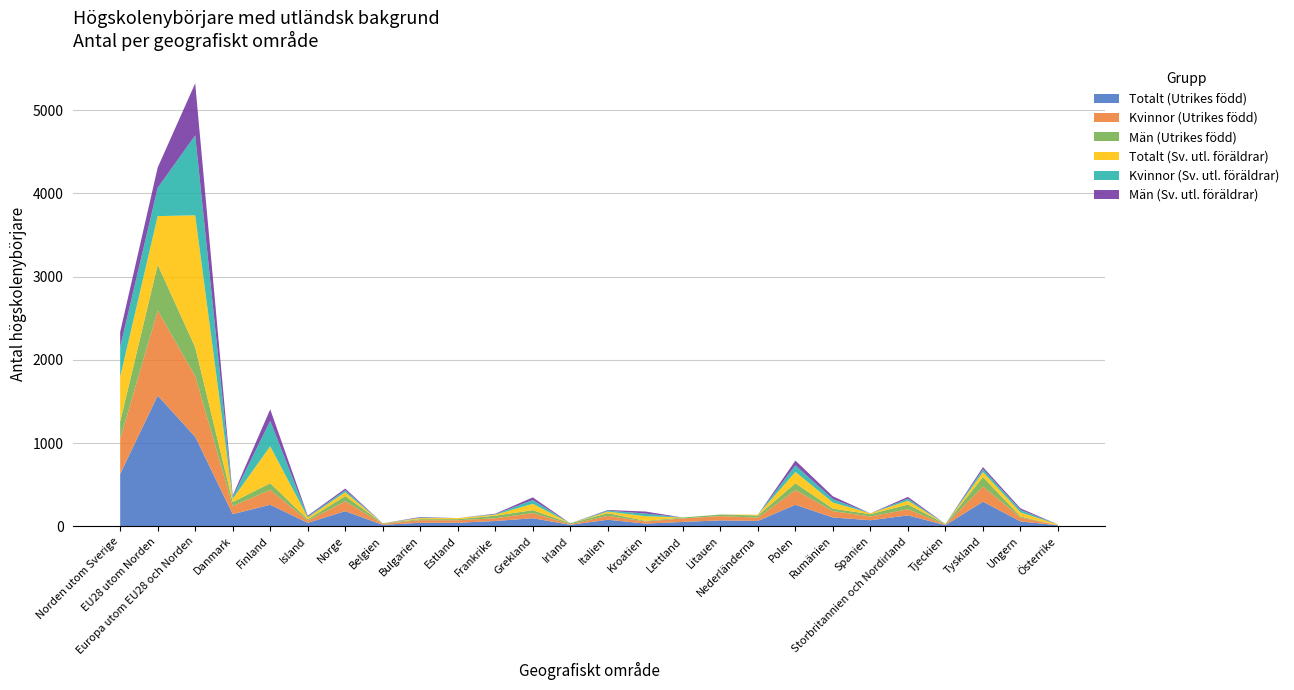

Reading left to right, transcribe all the data shown in this chart.

Totalt (Utrikes född): Norden utom Sverige=629	EU28 utom Norden=1572	Europa utom EU28 och Norden=1076	Danmark=146	Finland=259	Island=42	Norge=182	Belgien=18	Bulgarien=43	Estland=43	Frankrike=64	Grekland=97	Irland=18	Italien=79	Kroatien=33	Lettland=53	Litauen=71	Nederländerna=65	Polen=259	Rumänien=106	Spanien=73	Storbritannien och Nordirland=131	Tjeckien=14	Tyskland=296	Ungern=59	Österrike=12
Kvinnor (Utrikes född): Norden utom Sverige=421	EU28 utom Norden=1021	Europa utom EU28 och Norden=730	Danmark=98	Finland=178	Island=27	Norge=118	Belgien=12	Bulgarien=31	Estland=30	Frankrike=33	Grekland=62	Irland=7	Italien=47	Kroatien=25	Lettland=42	Litauen=52	Nederländerna=39	Polen=177	Rumänien=77	Spanien=45	Storbritannien och Nordirland=74	Tjeckien=7	Tyskland=183	Ungern=47	Österrike=0
Män (Utrikes född): Norden utom Sverige=208	EU28 utom Norden=551	Europa utom EU28 och Norden=346	Danmark=48	Finland=81	Island=15	Norge=64	Belgien=6	Bulgarien=12	Estland=13	Frankrike=31	Grekland=35	Irland=11	Italien=32	Kroatien=8	Lettland=11	Litauen=19	Nederländerna=26	Polen=82	Rumänien=29	Spanien=28	Storbritannien och Nordirland=57	Tjeckien=7	Tyskland=113	Ungern=12	Österrike=0
Totalt (Sv. utl. föräldrar): Norden utom Sverige=539	EU28 utom Norden=584	Europa utom EU28 och Norden=1586	Danmark=39	Finland=444	Island=22	Norge=45	Belgien=0	Bulgarien=13	Estland=13	Frankrike=12	Grekland=77	Irland=0	Italien=19	Kroatien=56	Lettland=0	Litauen=0	Nederländerna=10	Polen=136	Rumänien=74	Spanien=10	Storbritannien och Nordirland=46	Tjeckien=0	Tyskland=60	Ungern=49	Österrike=10
Kvinnor (Sv. utl. föräldrar): Norden utom Sverige=357	EU28 utom Norden=340	Europa utom EU28 och Norden=961	Danmark=24	Finland=305	Island=11	Norge=25	Belgien=0	Bulgarien=6	Estland=0	Frankrike=6	Grekland=45	Irland=0	Italien=12	Kroatien=31	Lettland=0	Litauen=0	Nederländerna=0	Polen=79	Rumänien=41	Spanien=0	Storbritannien och Nordirland=24	Tjeckien=0	Tyskland=35	Ungern=30	Österrike=0
Män (Sv. utl. föräldrar): Norden utom Sverige=182	EU28 utom Norden=244	Europa utom EU28 och Norden=625	Danmark=15	Finland=139	Island=11	Norge=20	Belgien=0	Bulgarien=7	Estland=0	Frankrike=6	Grekland=32	Irland=0	Italien=7	Kroatien=25	Lettland=0	Litauen=0	Nederländerna=0	Polen=57	Rumänien=33	Spanien=0	Storbritannien och Nordirland=22	Tjeckien=0	Tyskland=25	Ungern=19	Österrike=0